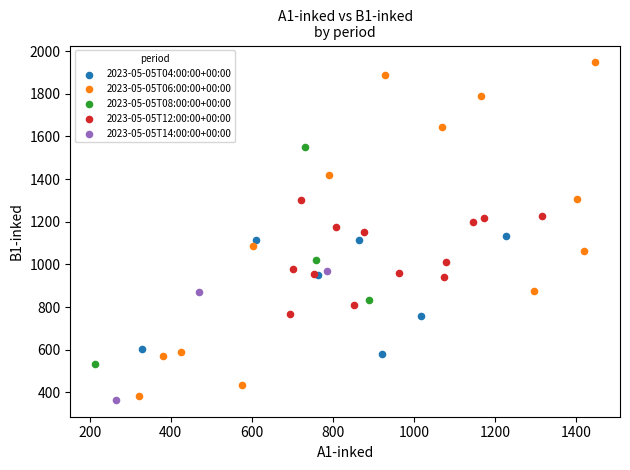

Which series has the widest spread of Y values?

2023-05-05T06:00:00+00:00